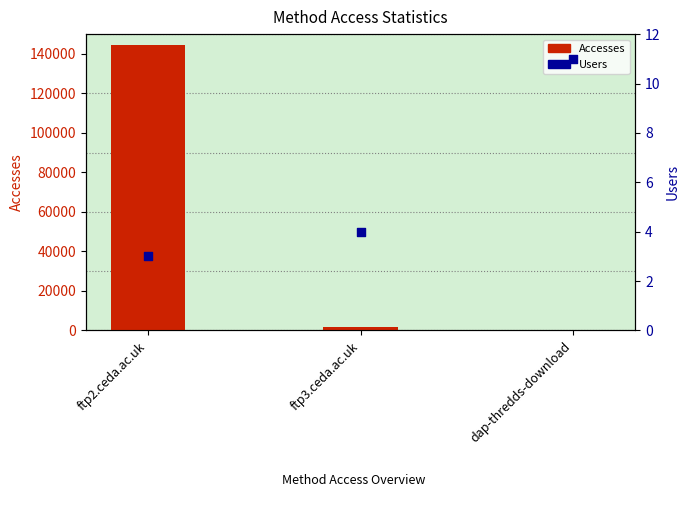

What is the total value across all series at dap-thredds-download?

35